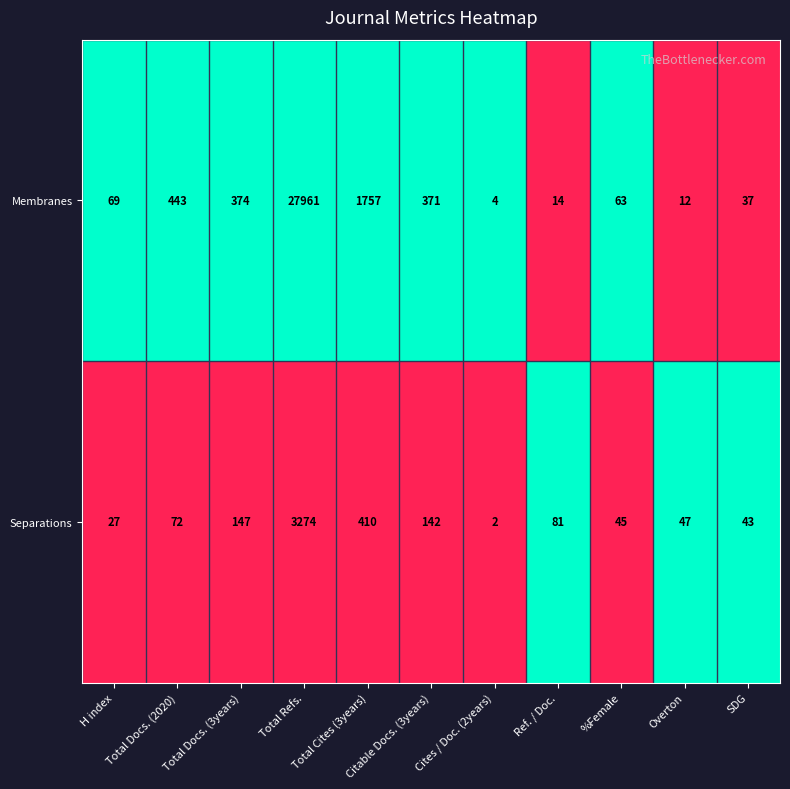

What is the difference between the Membranes values at %Female and Citable Docs. (3years)?

308